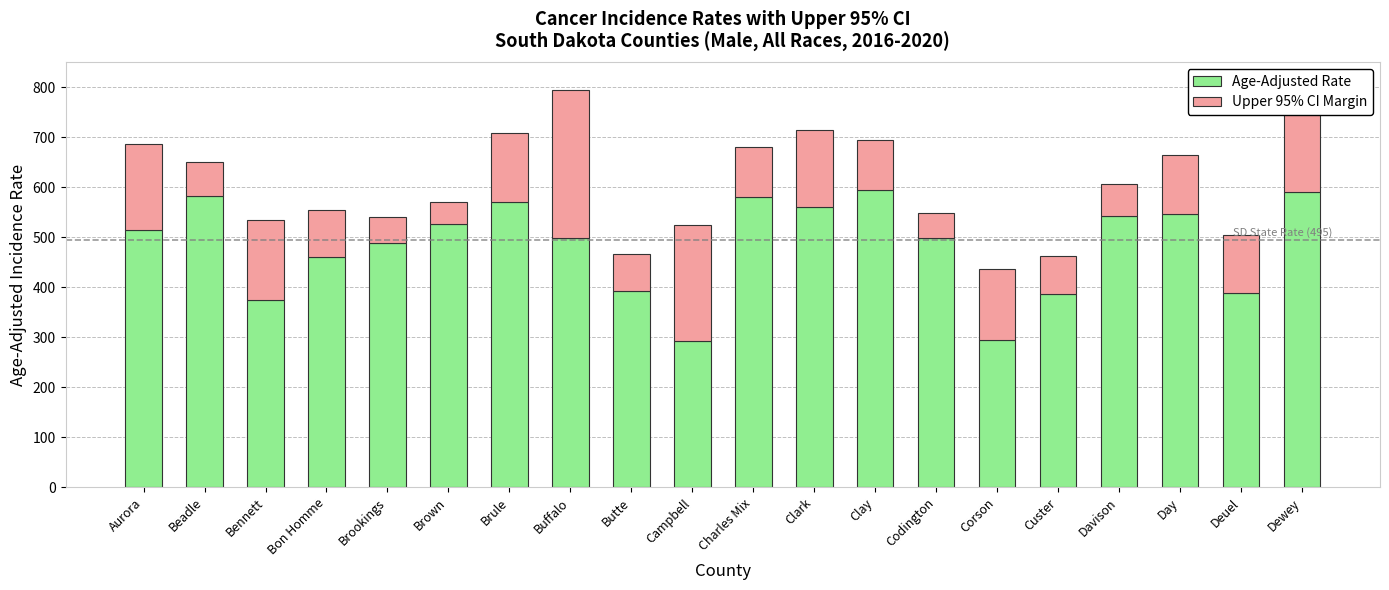

The value of Age-Adjusted Rate at Brule is 860.2. True or false?

False